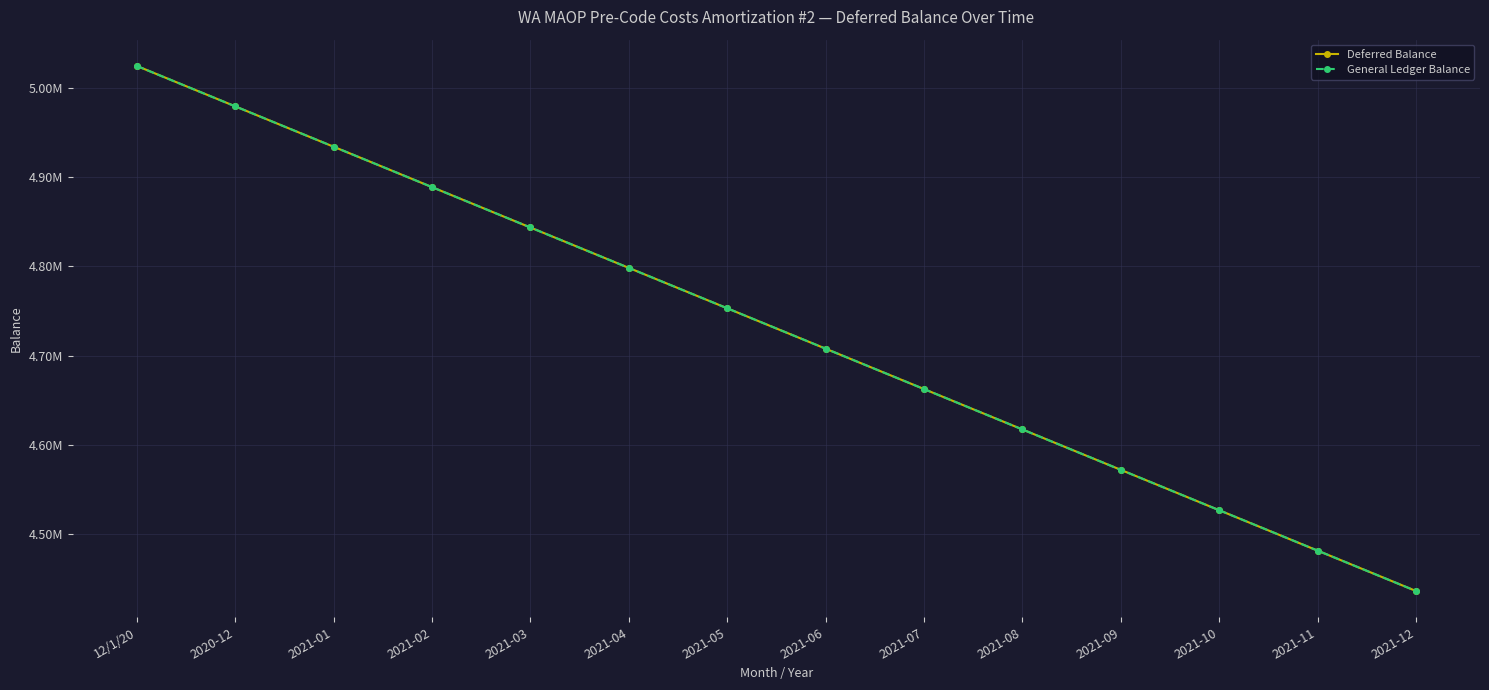

What is the approximate value of Deferred Balance at 2021-06?

4707802.5